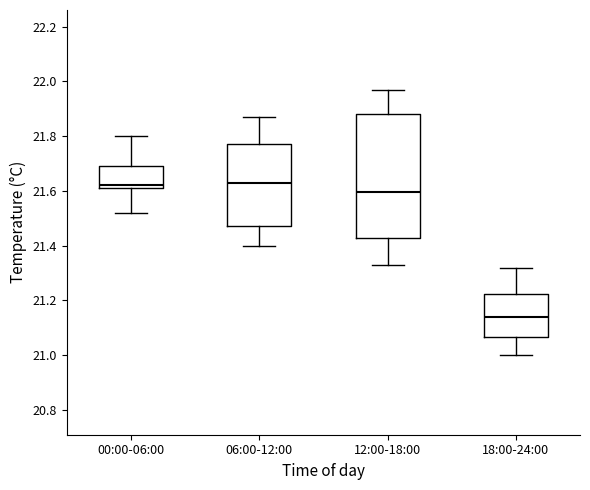

Where is the upper edge of the box for 06:00-12:00 on the y-axis? The values are not printed on the chart, so give them approximately, as read against the axis.

21.78